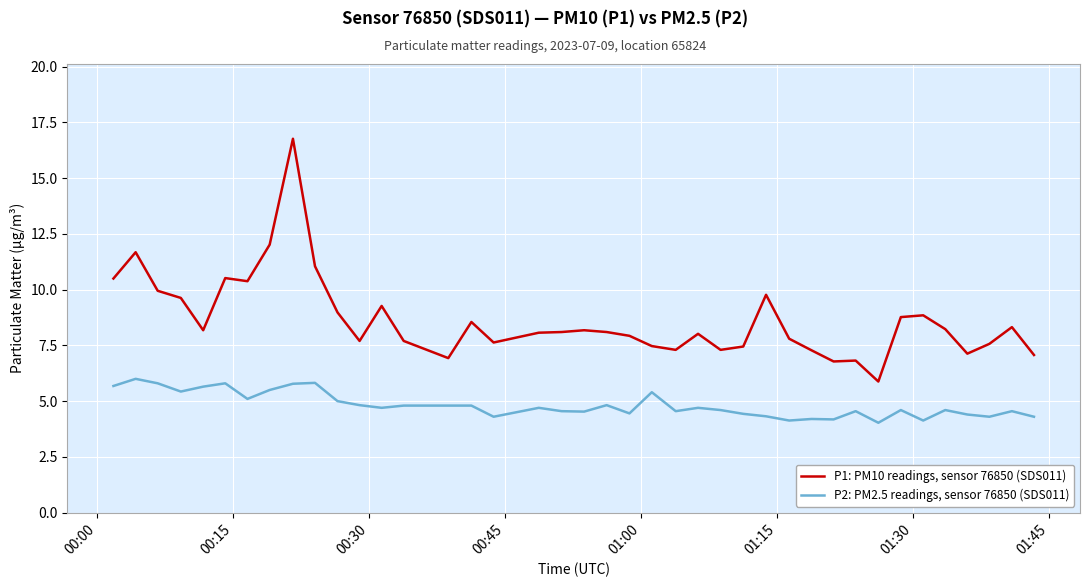

Which series has the largest range (max minus min)?

P1: PM10 readings, sensor 76850 (SDS011)